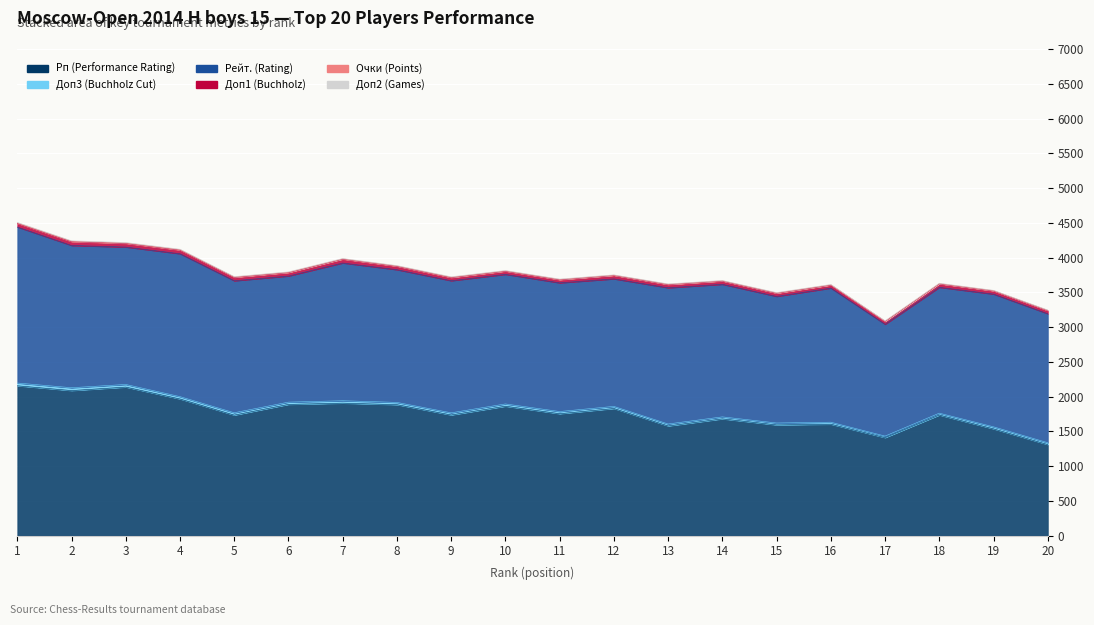

True or false: Доп3 (Buchholz Cut) and Очки (Points) cross at least once.

False